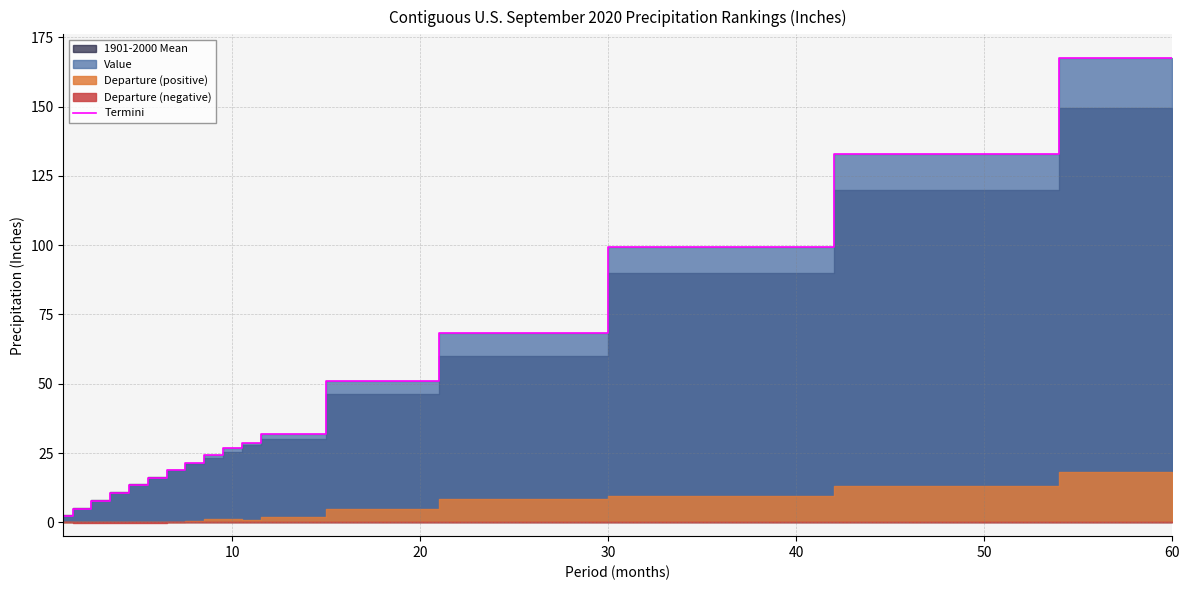

What is the maximum value for Termini?

167.7